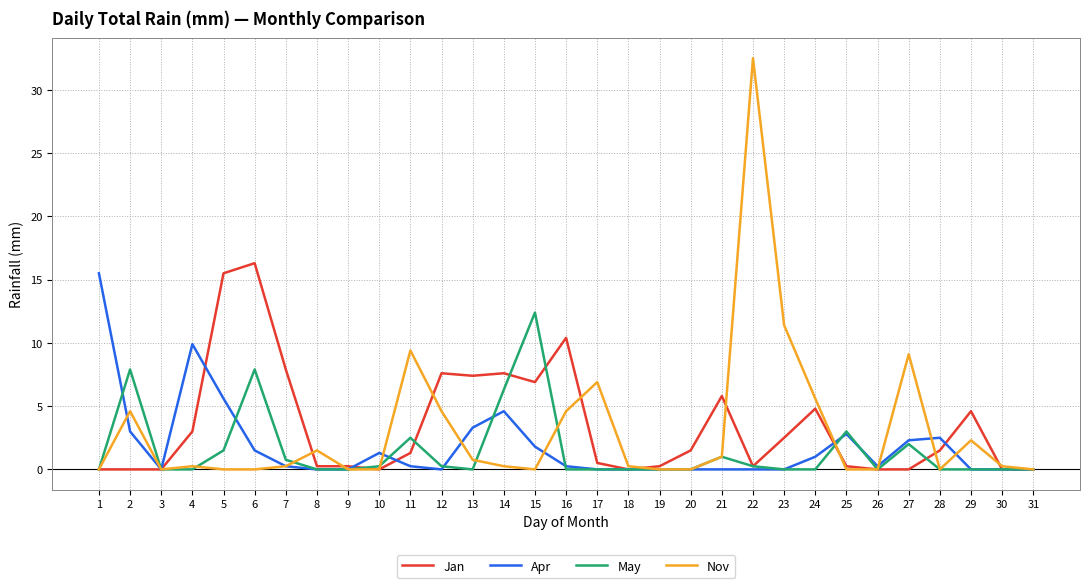

Where is the first local maximum for Apr?

4